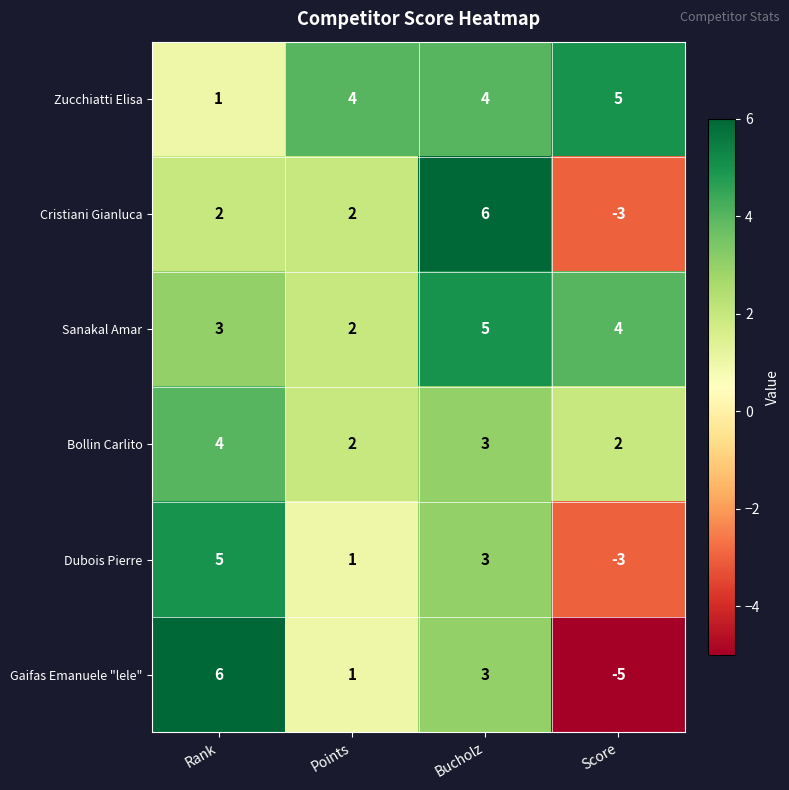

How many series are shown in this chart?

6